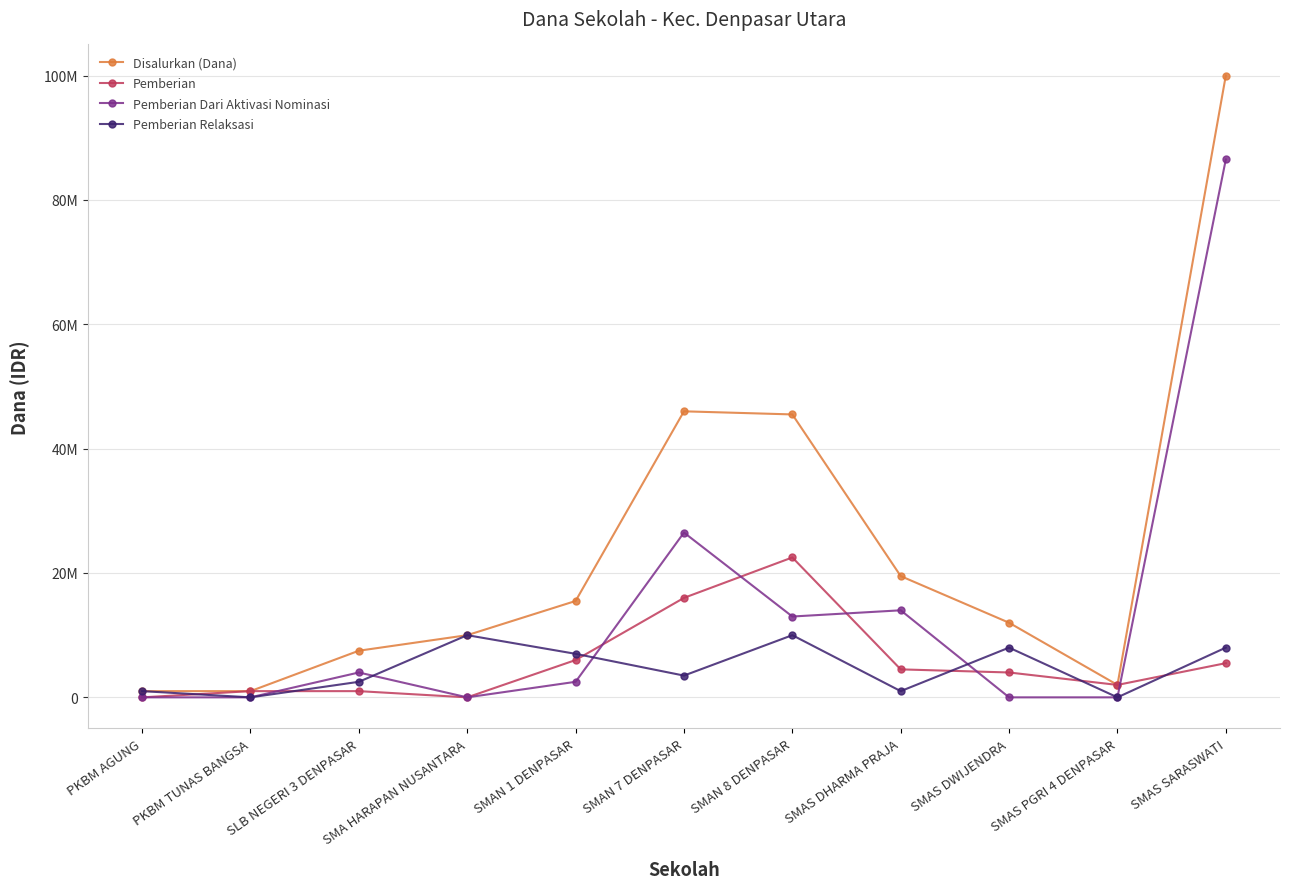

What are all the series names shown in the legend?

Disalurkan (Dana), Pemberian, Pemberian Dari Aktivasi Nominasi, Pemberian Relaksasi